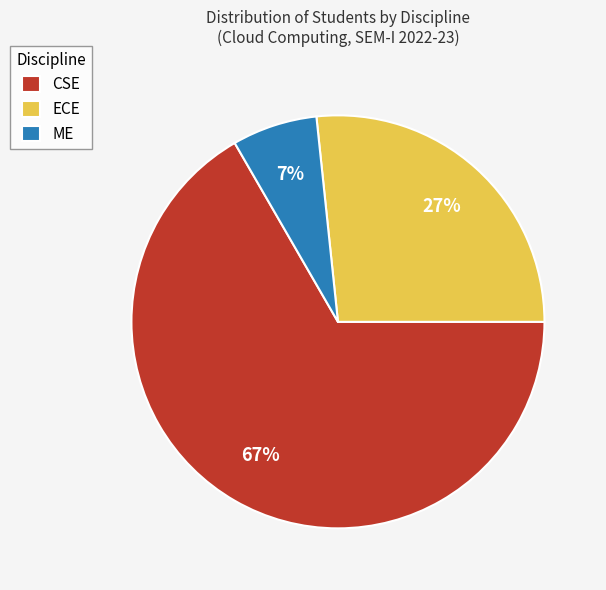

To the nearest percent, what is the average slice percentage?

33%